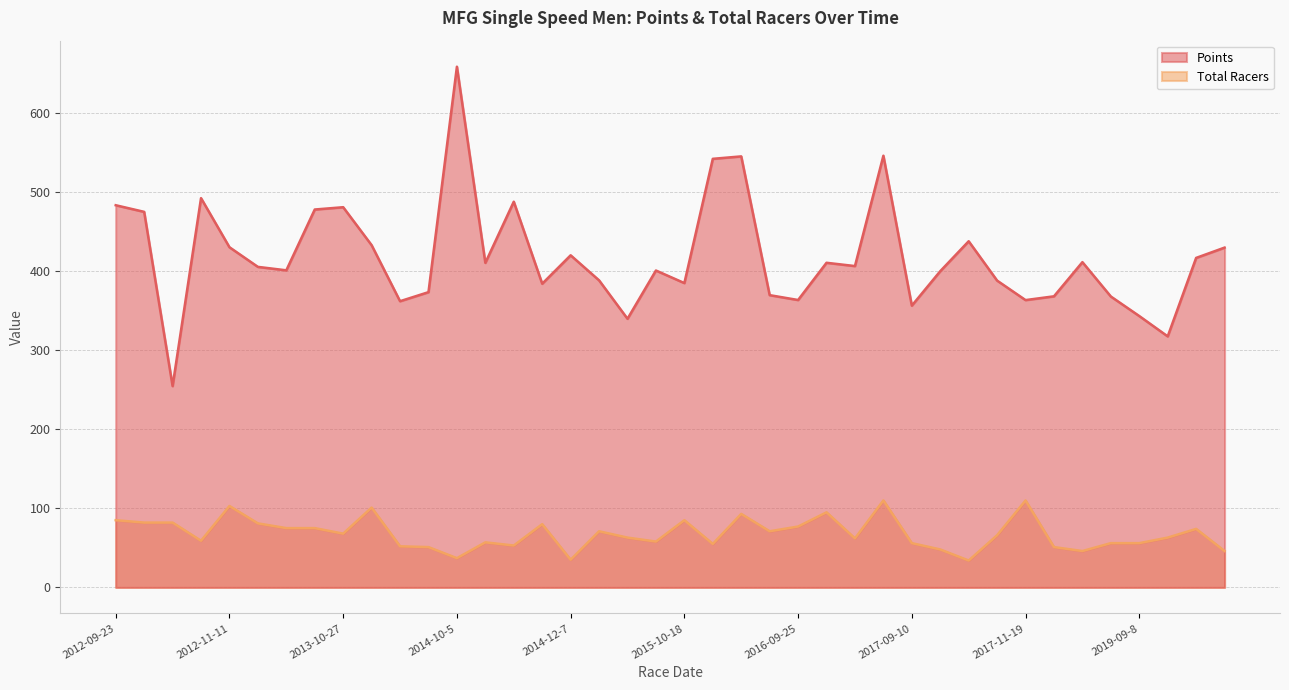

What are all the series names shown in the legend?

Points, Total Racers